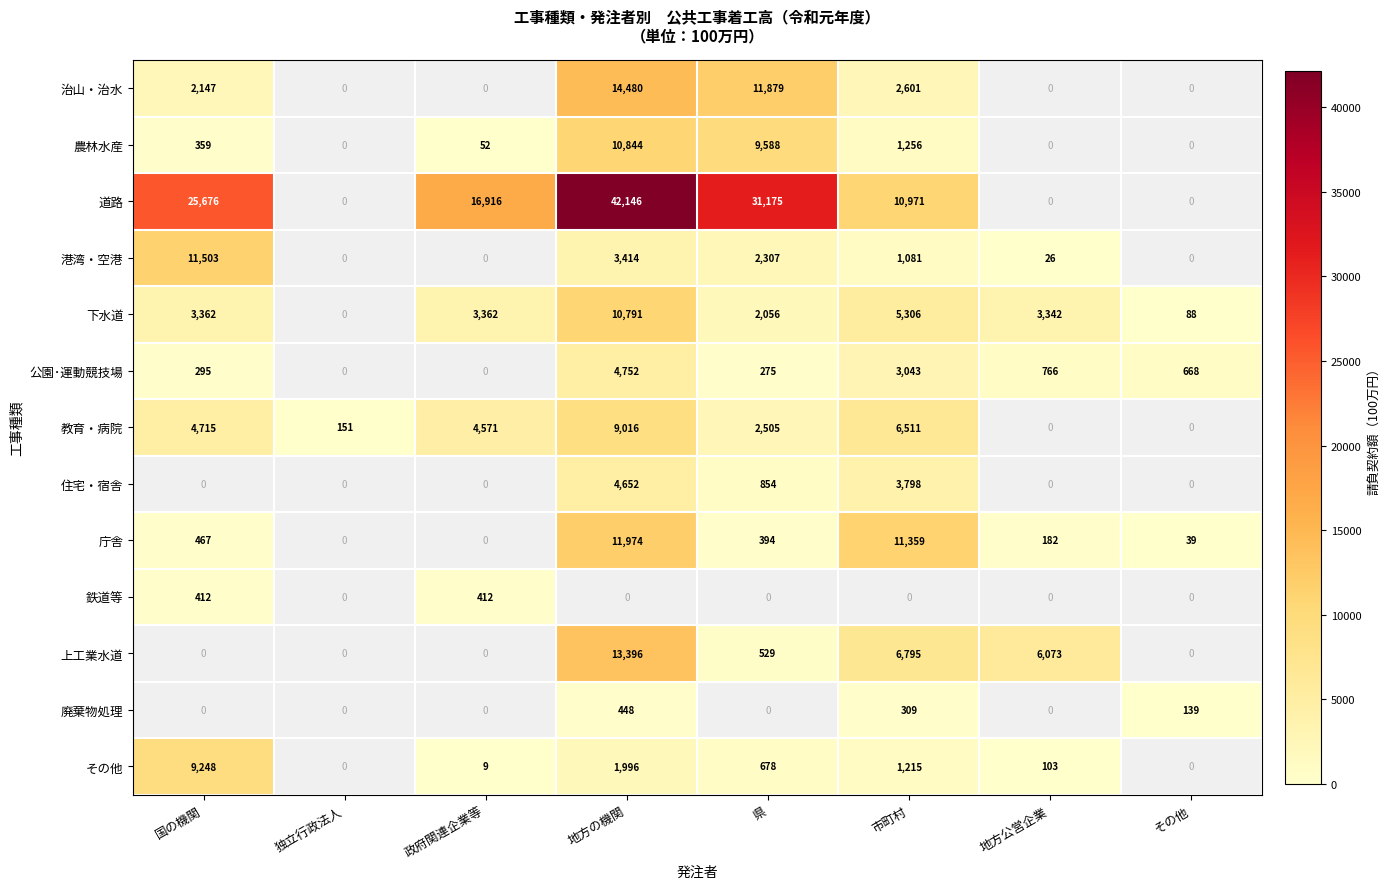

The value of 公園･運動競技場 at 国の機関 is 295. True or false?

True